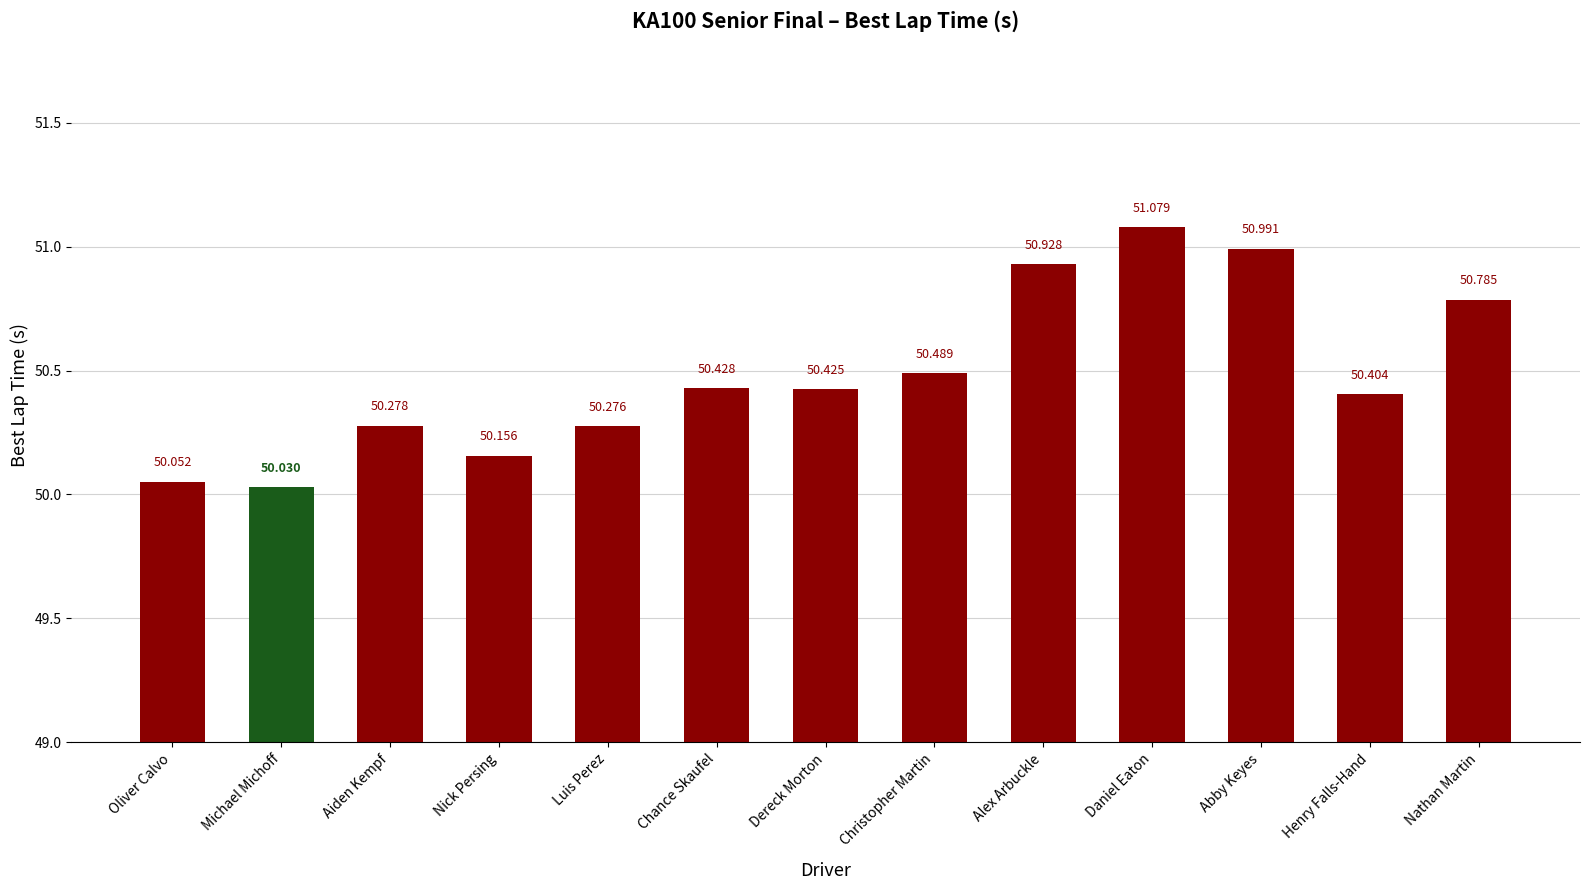

What position from the right is Alex Arbuckle?

5